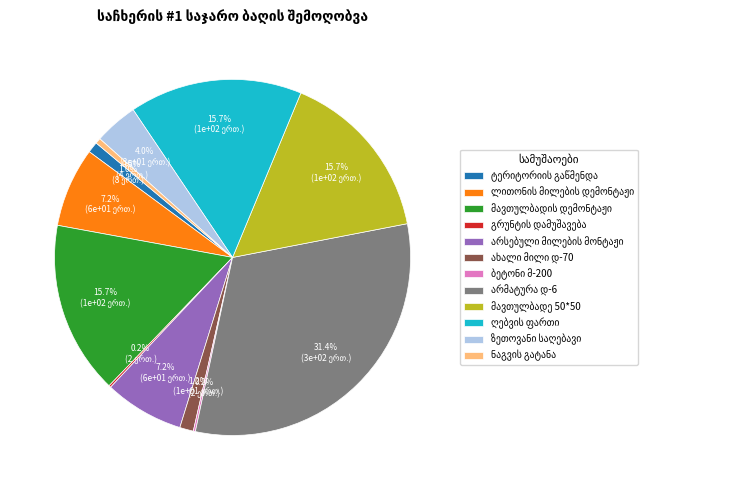

Is there any slice that represents more than half of the pie?

No